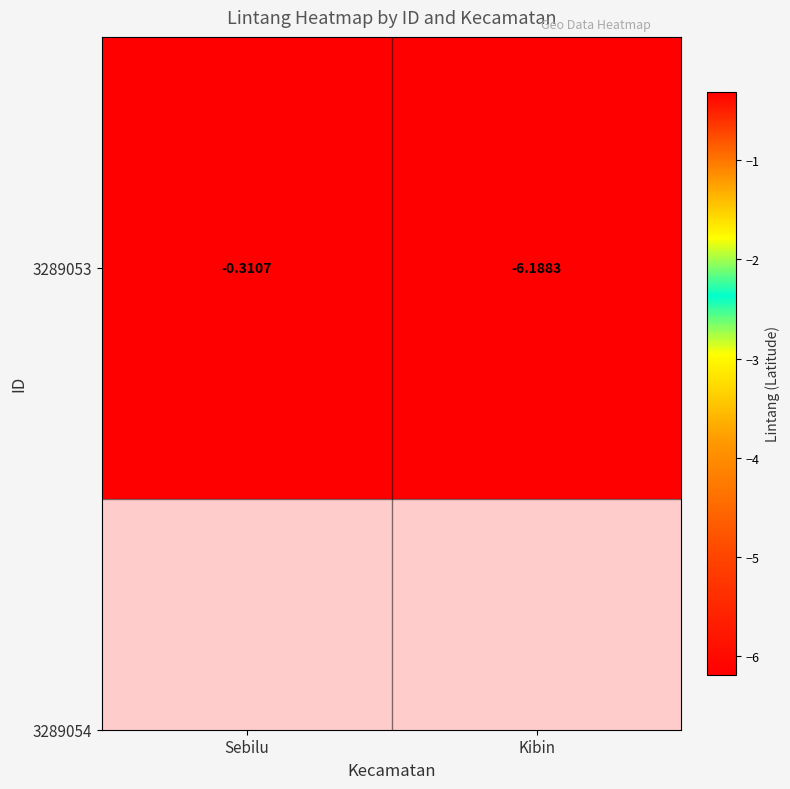

What is the average value?

-3.2